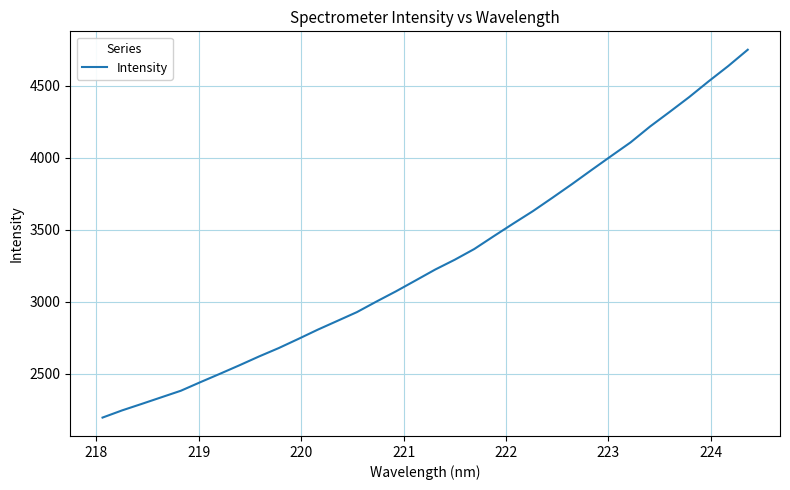

What is the maximum value shown in the chart?

4749.6